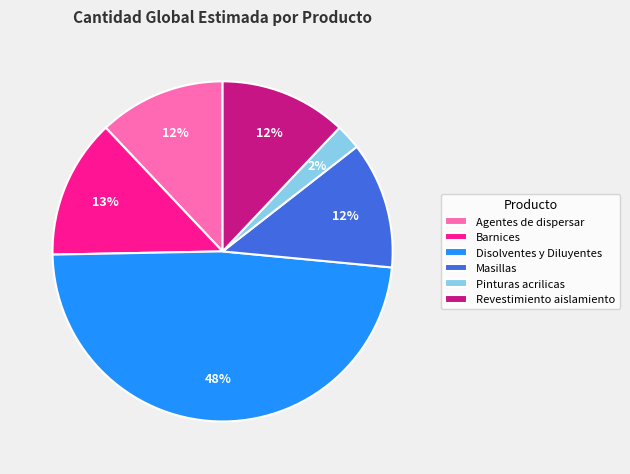

How many segments does this pie chart have?

6